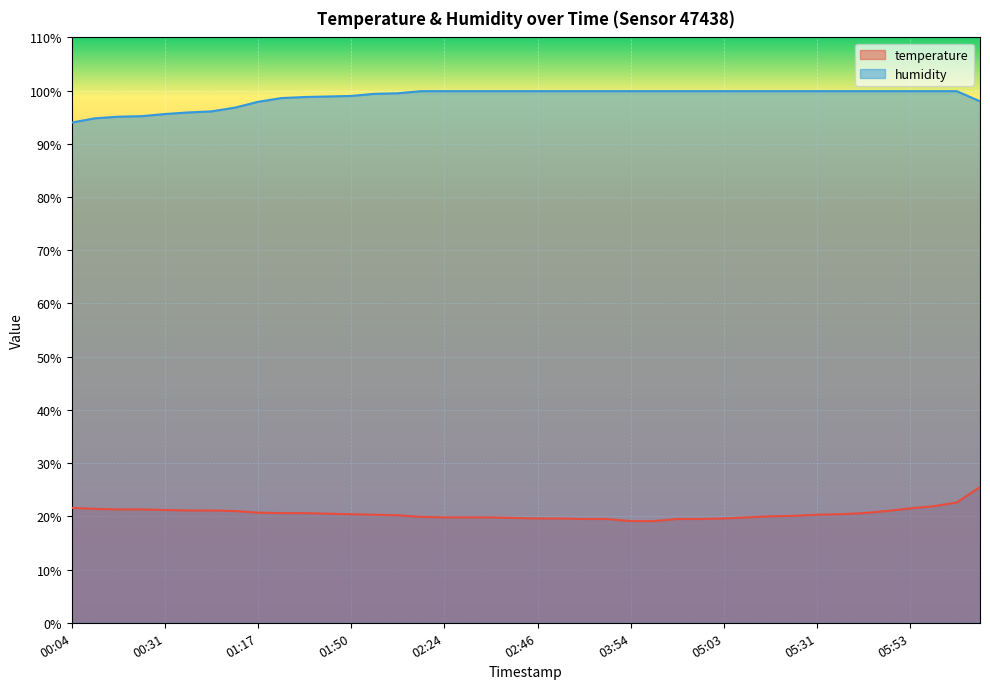

Rank the categories by temperature value from highest to lowest.

06:09, 06:04, 05:58, 00:04, 05:53, 00:15, 00:20, 00:25, 00:31, 00:36, 00:42, 01:00, 05:47, 01:17, 01:34, 01:40, 05:42, 01:45, 01:50, 05:37, 01:56, 05:31, 02:01, 05:25, 05:20, 02:13, 02:24, 02:30, 02:35, 05:14, 02:40, 02:46, 02:51, 05:03, 02:57, 03:03, 04:51, 04:57, 03:54, 04:00